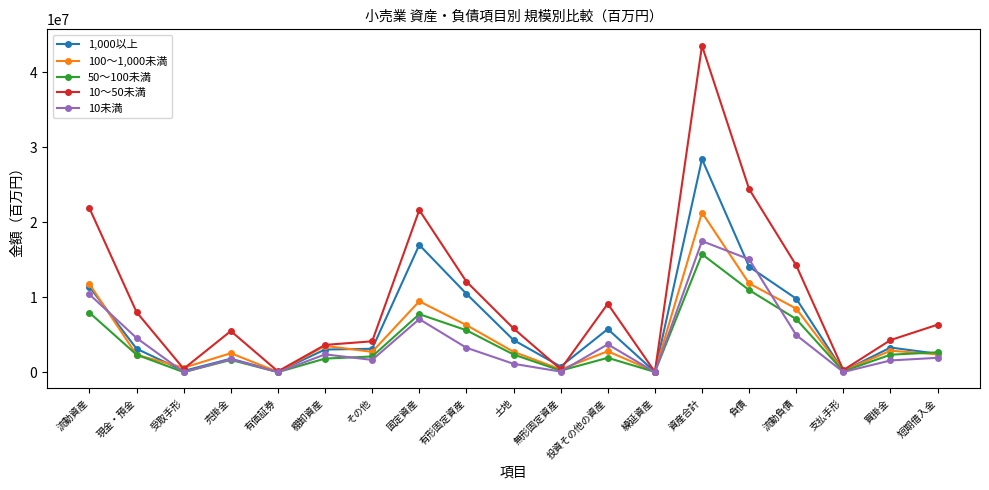

What are all the series names shown in the legend?

1,000以上, 100～1,000未満, 50～100未満, 10～50未満, 10未満